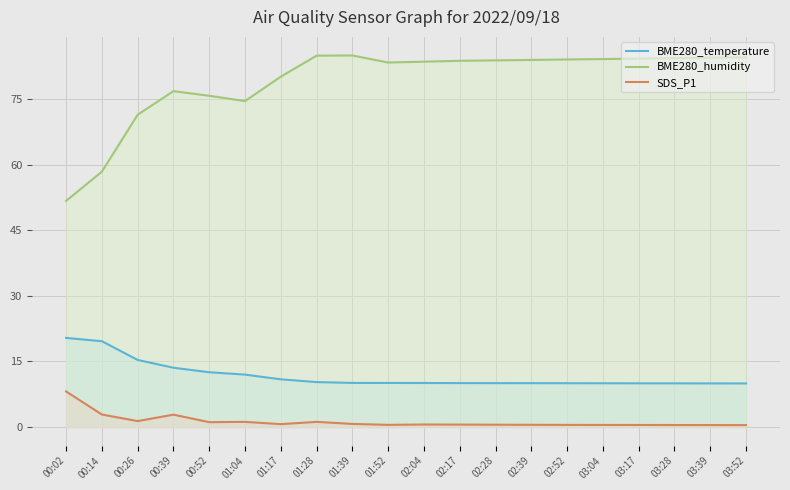

Where is BME280_temperature nearest to the value 15?

00:26